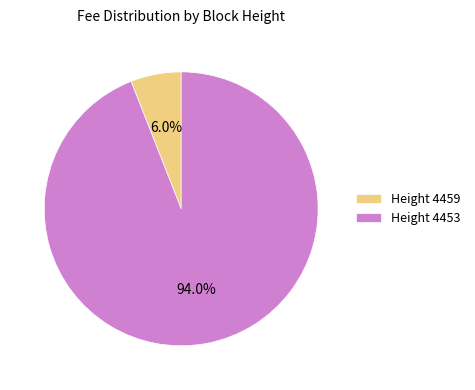

Which has a higher value, Height 4459 or Height 4453?

Height 4453